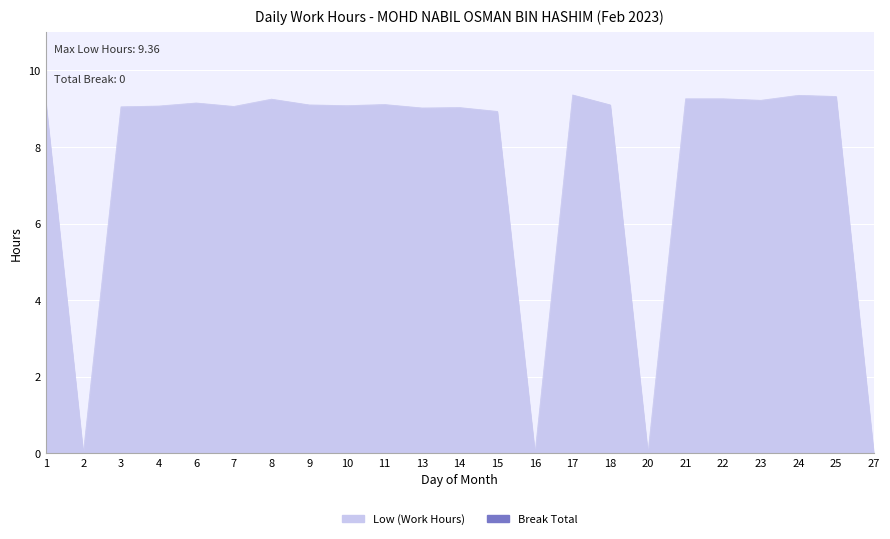

Count the number of data series in this chart.

1